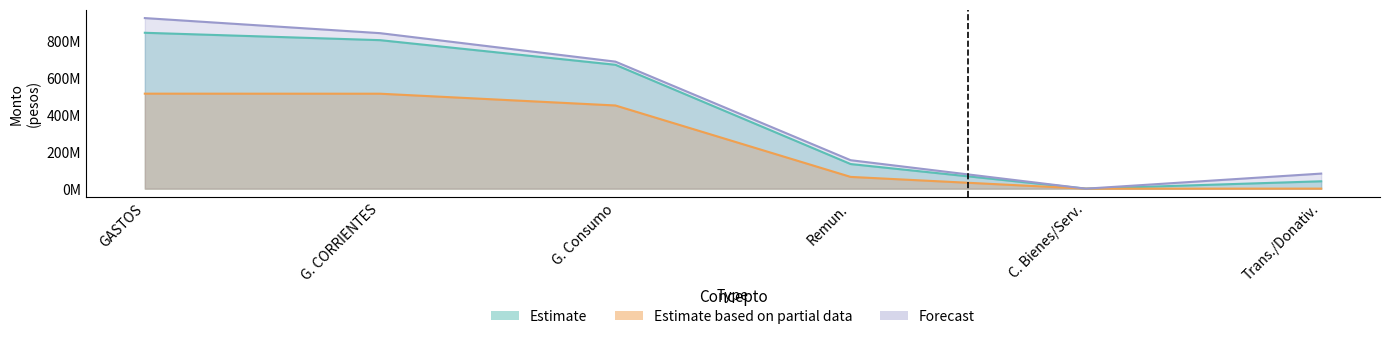

True or false: Estimate based on partial data has more than 1 points higher than both neighbors.

False